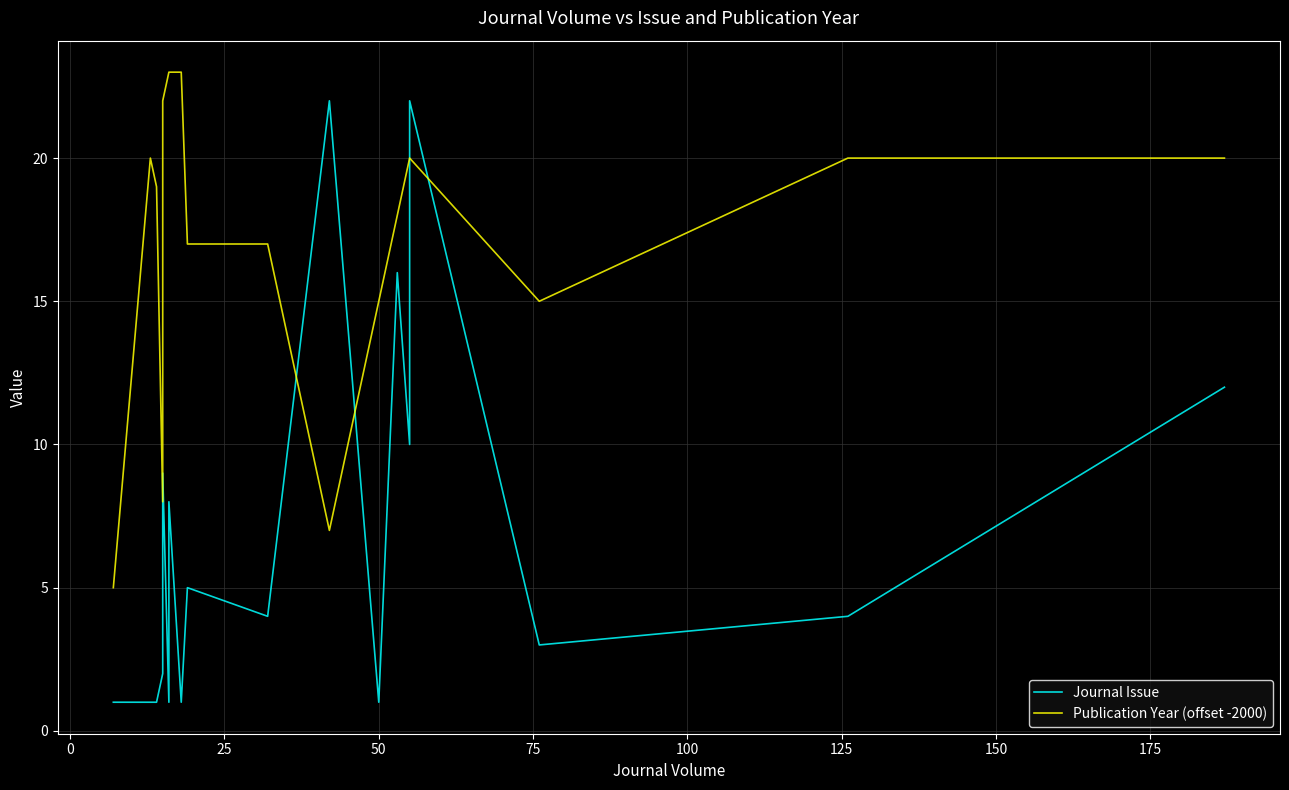

The Publication Year (offset -2000) series shows 6 at 125. True or false?

False